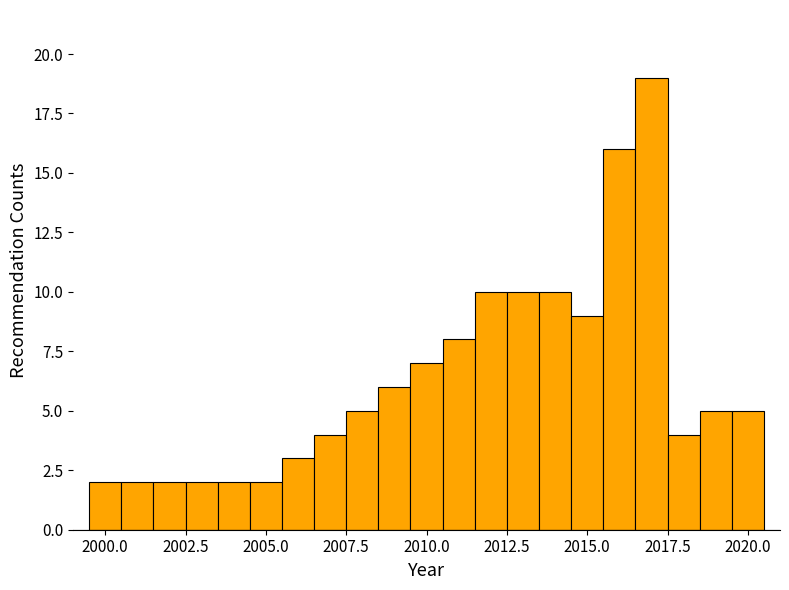

Read against the x-axis, roughly where is the centre of the tallest bar?

2017.0